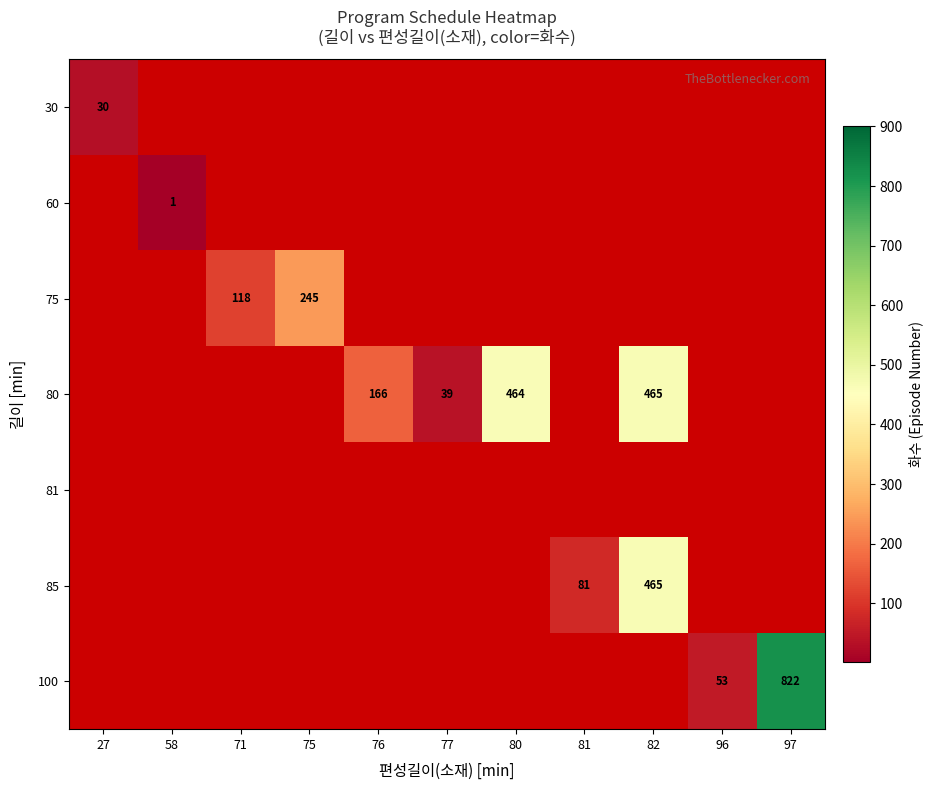

True or false: 80 has a value of 39 at 77.

True